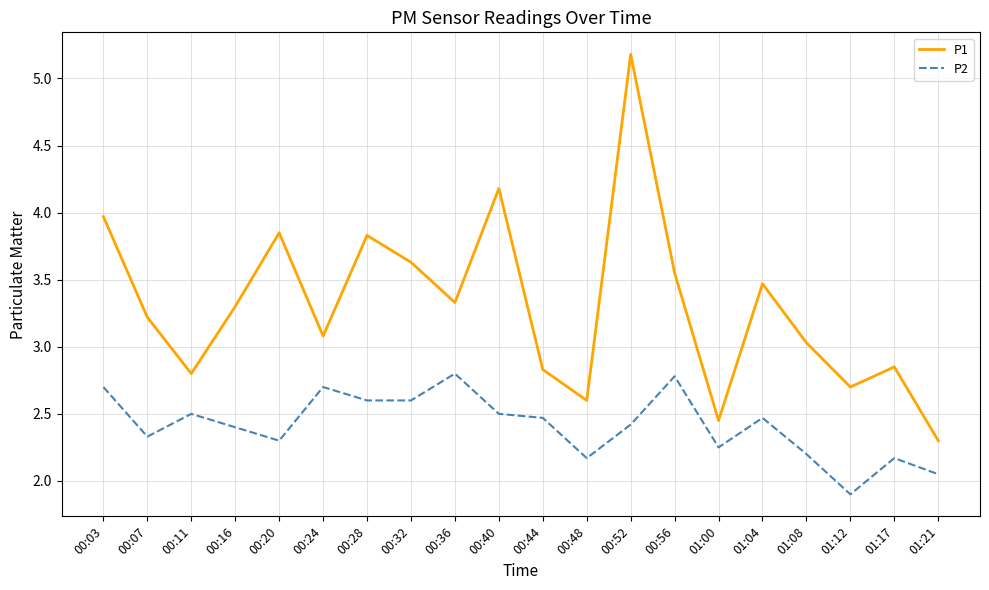

What position from the left is 00:20?

5